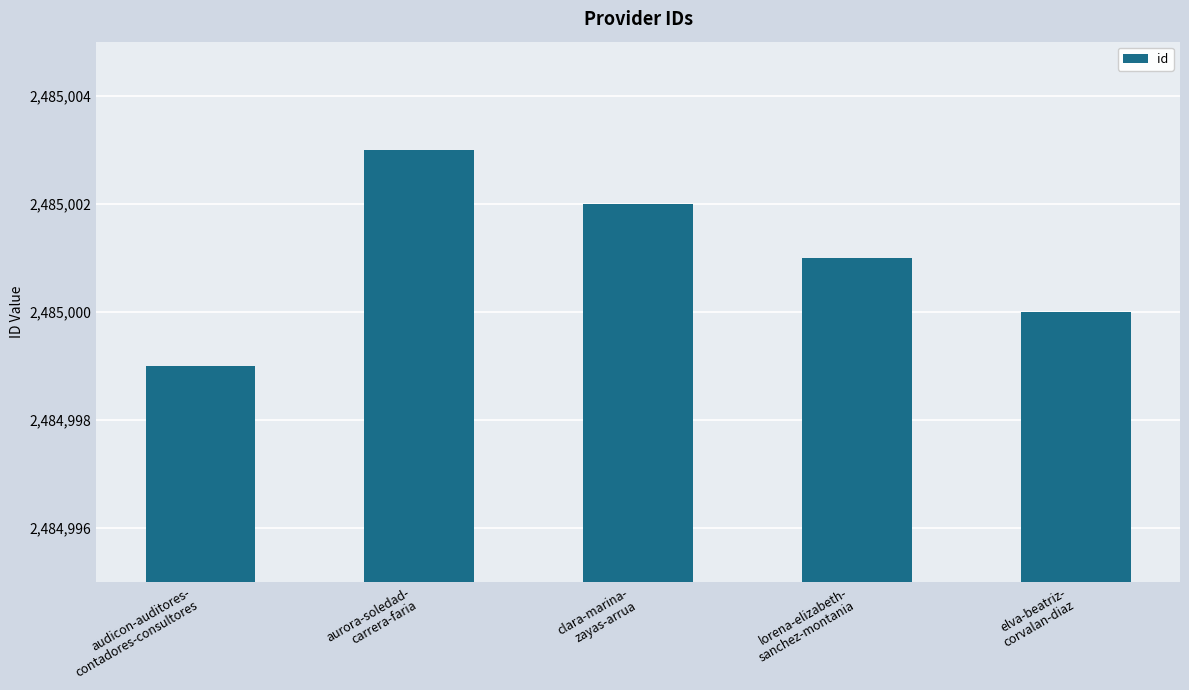

Is it true that the value at audicon-auditores-
contadores-consultores is 4373980?

False